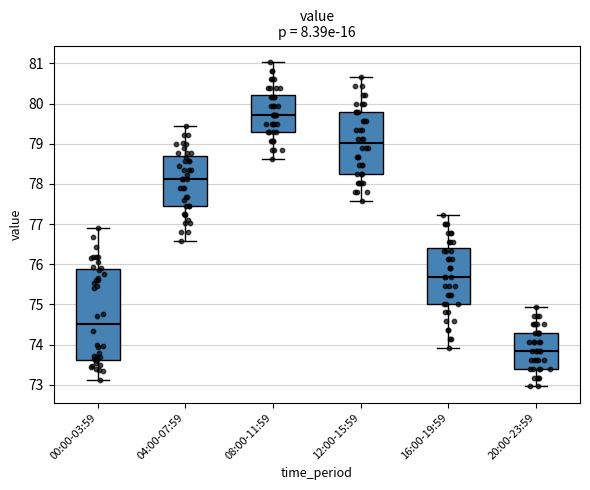

Reading left to right, read every box against the y-axis: the position of its median line, the range the box covers, and the ends of its whiskers. The values are not printed on the chart, so give them approximately, as read against the axis.

00:00-03:59: median 74.5, box 73.6 to 75.9, whiskers 73.1 to 76.9
04:00-07:59: median 78.1, box 77.5 to 78.7, whiskers 76.6 to 79.4
08:00-11:59: median 79.7, box 79.3 to 80.2, whiskers 78.6 to 81.0
12:00-15:59: median 79.0, box 78.2 to 79.8, whiskers 77.6 to 80.7
16:00-19:59: median 75.7, box 75.0 to 76.4, whiskers 73.9 to 77.2
20:00-23:59: median 73.8, box 73.4 to 74.3, whiskers 73.0 to 74.9